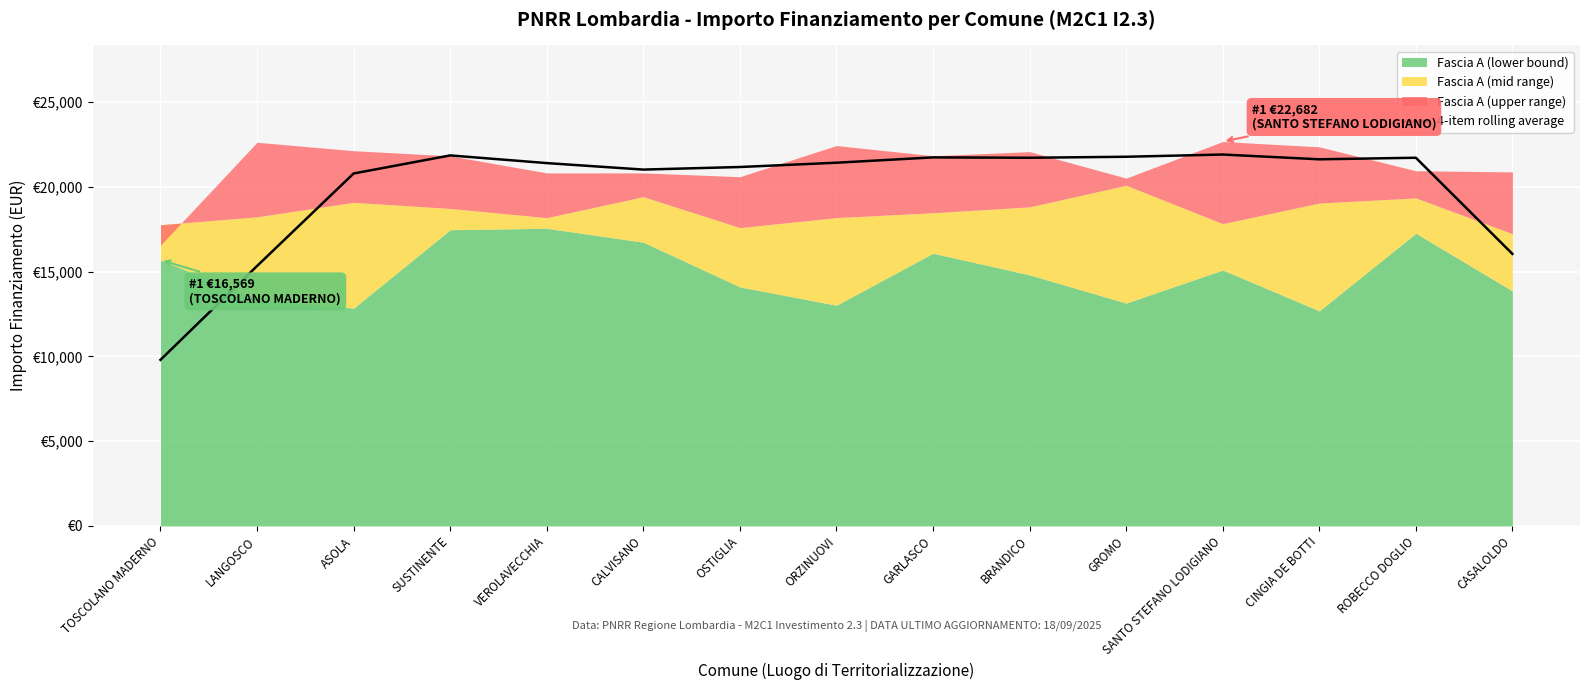

List the labels in order of value, smallest first.

TOSCOLANO MADERNO, LANGOSCO, CASALOLDO, ASOLA, CALVISANO, OSTIGLIA, VEROLAVECCHIA, ORZINUOVI, CINGIA DE BOTTI, BRANDICO, ROBECCO DOGLIO, GARLASCO, GROMO, SUSTINENTE, SANTO STEFANO LODIGIANO